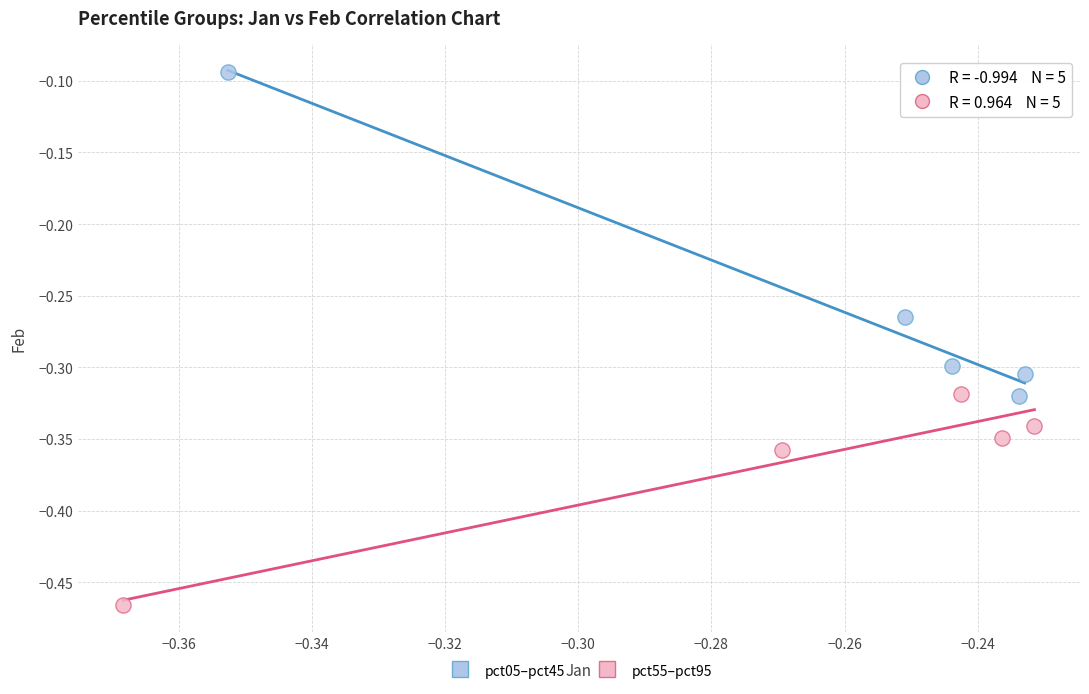

Which series reaches the maximum Y coordinate?

pct05–pct45